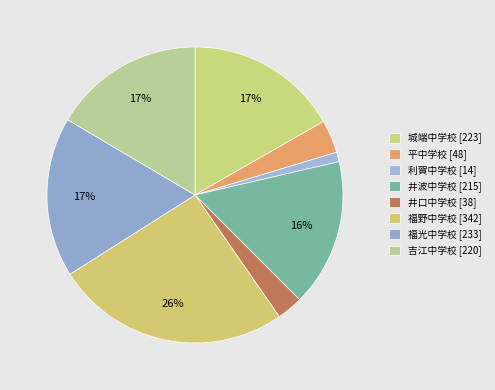

Count the number of slices in the pie.

8